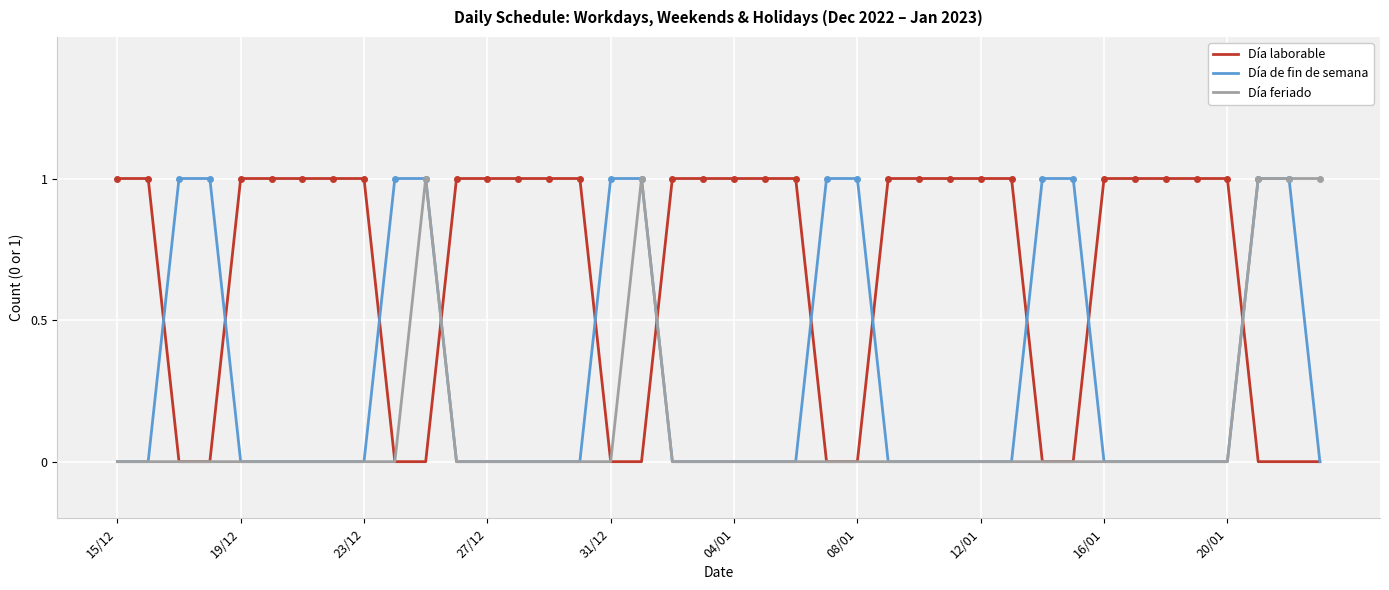

Which series has the largest total across all categories?

Día laborable